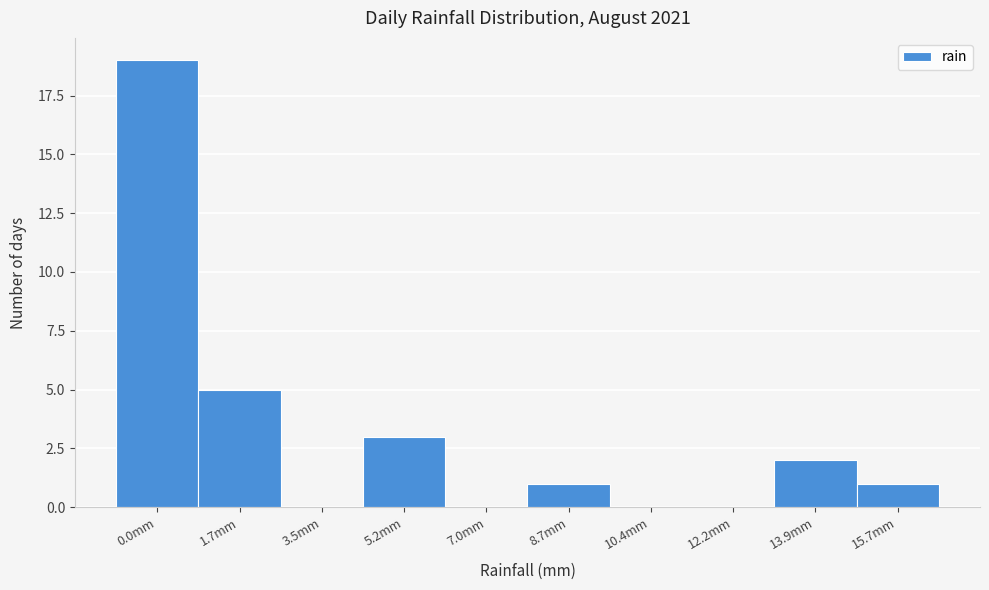

Reading left to right, list all the values displayed in this chart.

0.0mm=19	1.7mm=5	3.5mm=0	5.2mm=3	7.0mm=0	8.7mm=1	10.4mm=0	12.2mm=0	13.9mm=2	15.7mm=1